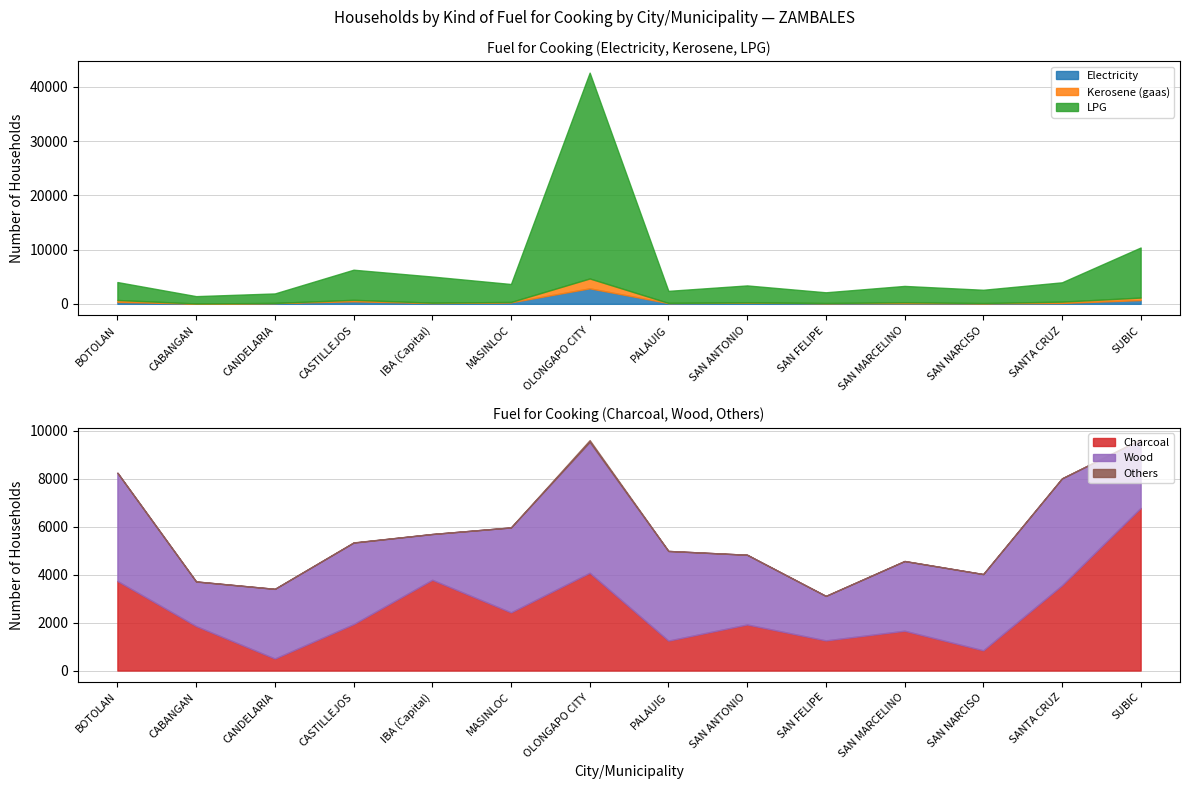

What position from the left is OLONGAPO CITY?

7